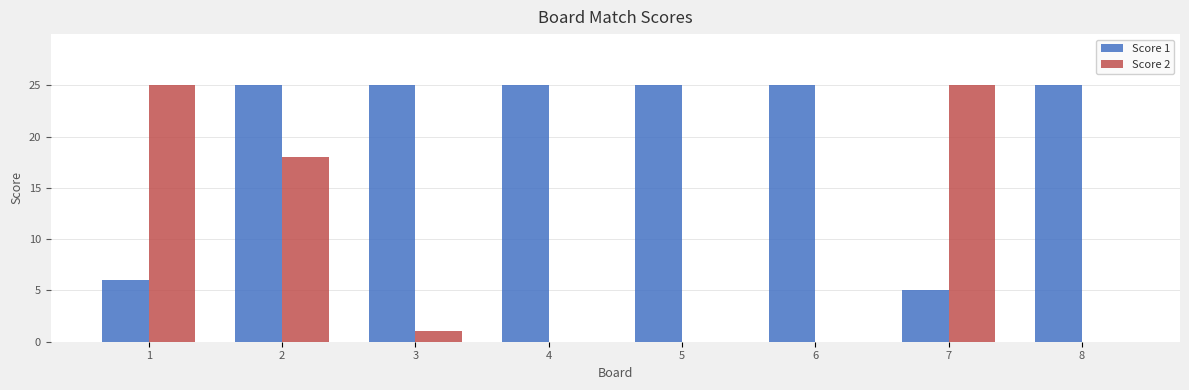

What is the highest value of the Score 1 series?

25